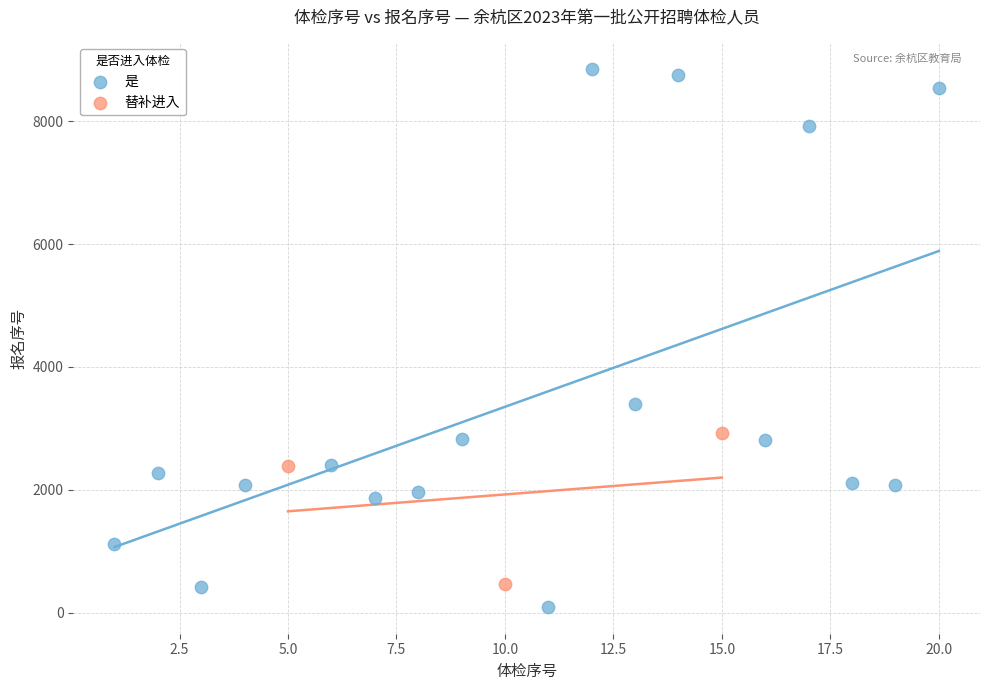

Which series has the widest spread of Y values?

是